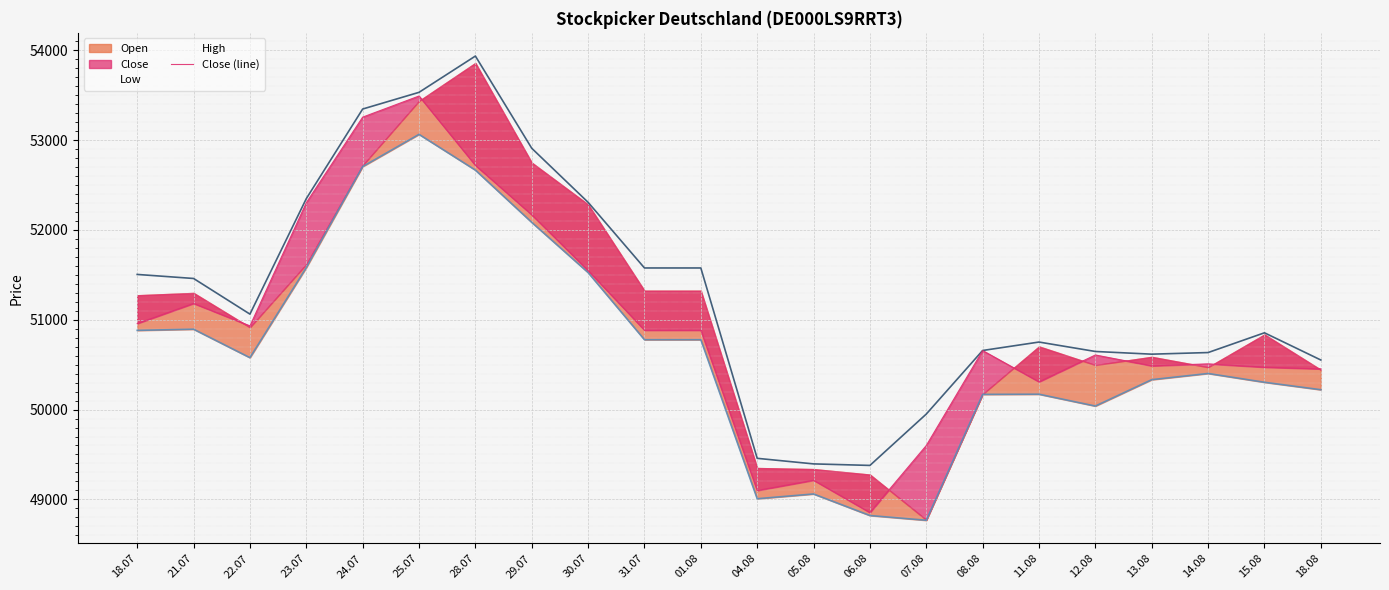

True or false: Low has more than 1 interior local peaks.

True